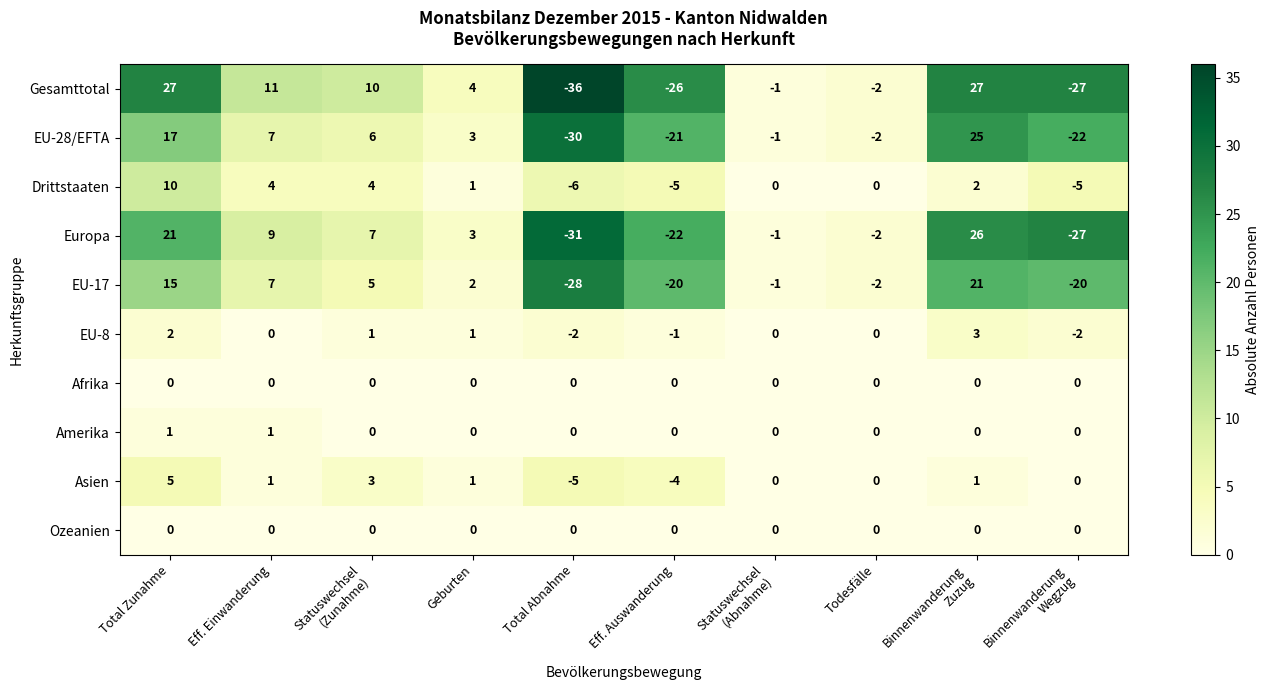

At which category does the chart reach its minimum across all series?

Total Abnahme